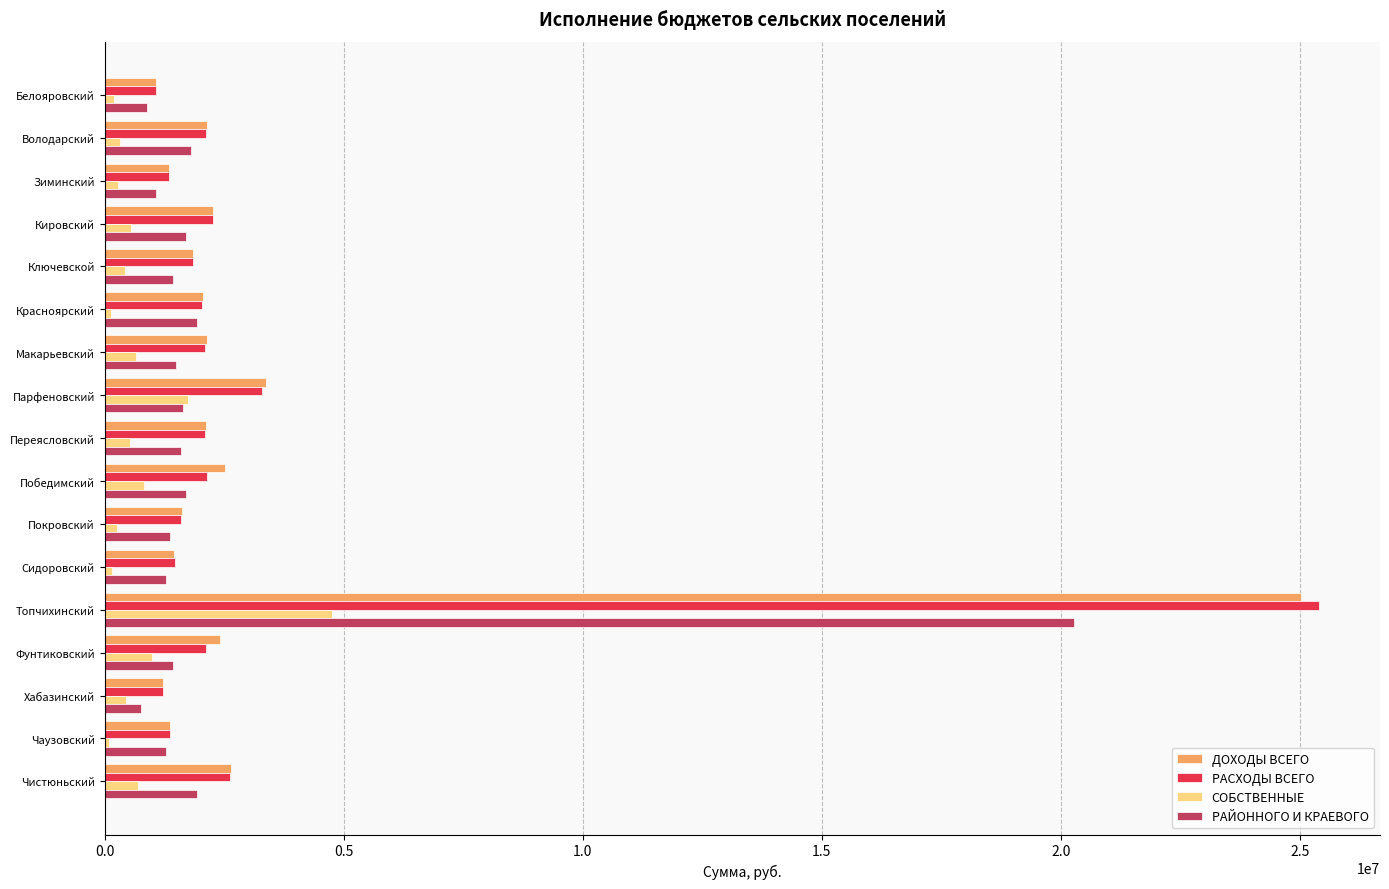

What is the total value across all series at Победимский?

7198408